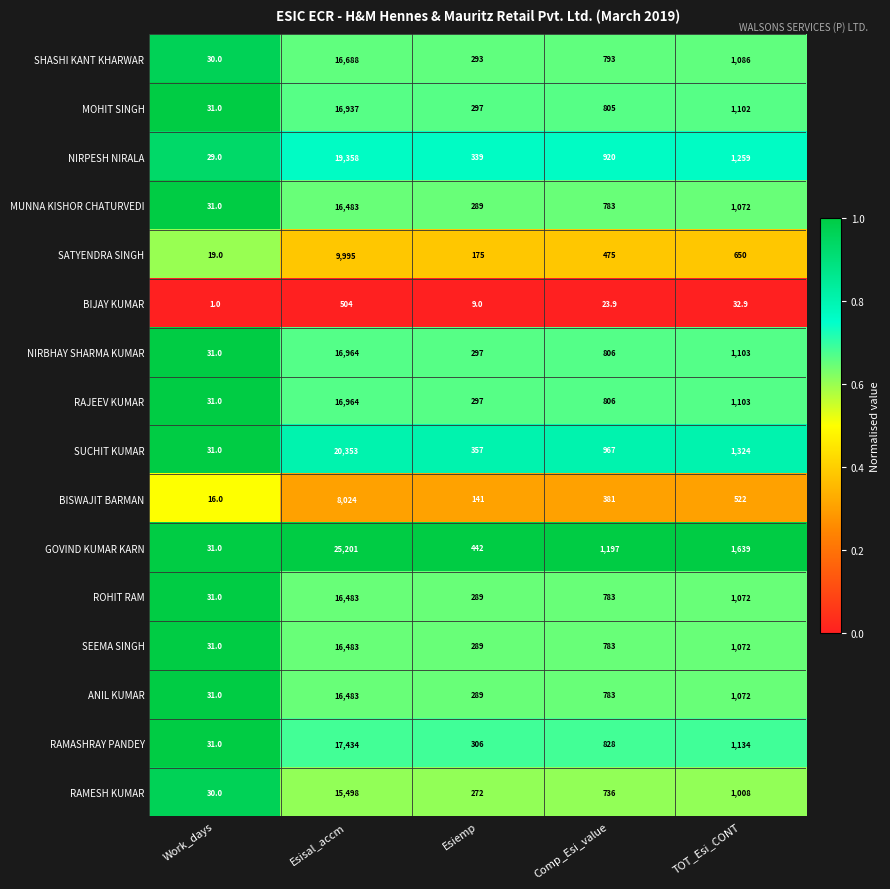

What is the difference between the highest and lowest values at Comp_Esi_value?

1173.1